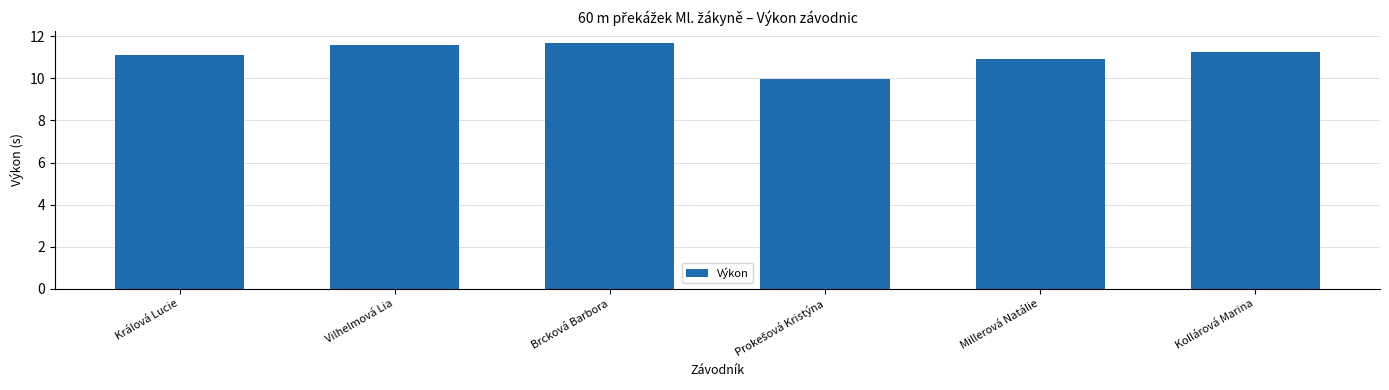

What is the value of the 2nd bar from the left?

11.6